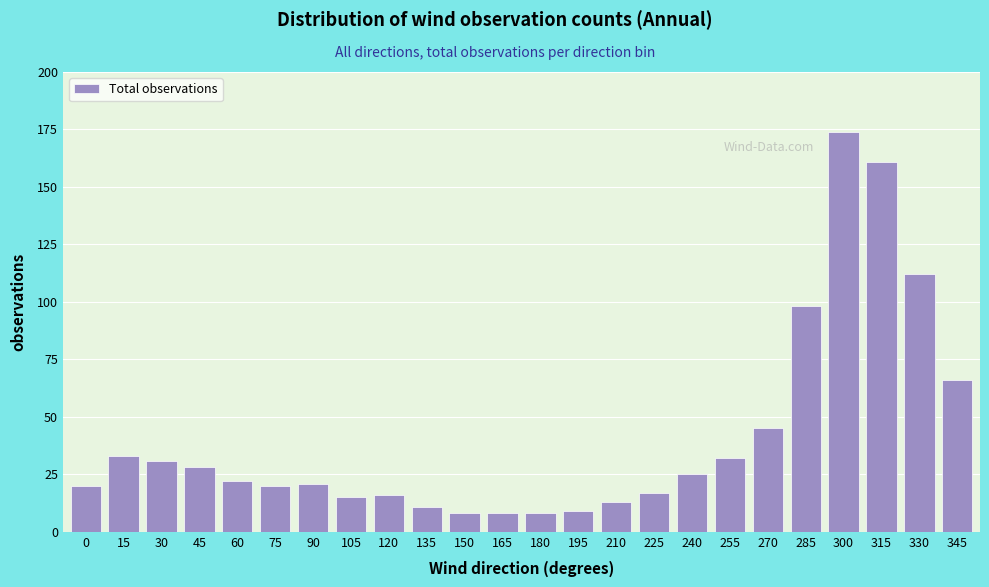

Reading left to right, extract all data points from this chart.

0=20	15=33	30=31	45=28	60=22	75=20	90=21	105=15	120=16	135=11	150=8	165=8	180=8	195=9	210=13	225=17	240=25	255=32	270=45	285=98	300=174	315=161	330=112	345=66